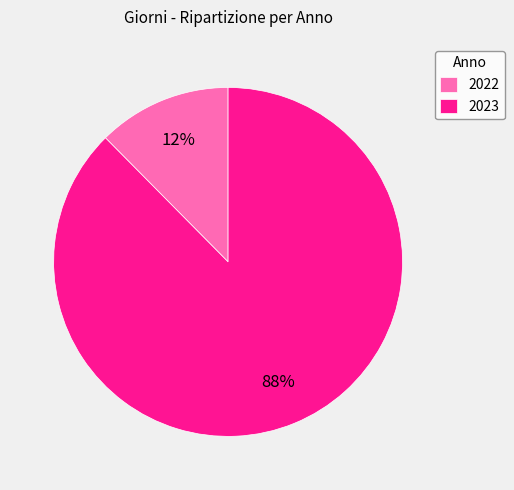

To the nearest percent, what percentage of the pie is 2023?

88%